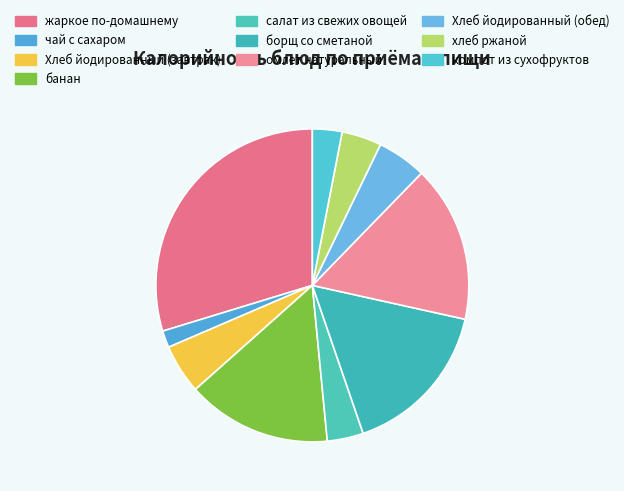

What is the largest slice in the pie chart?

жаркое по-домашнему